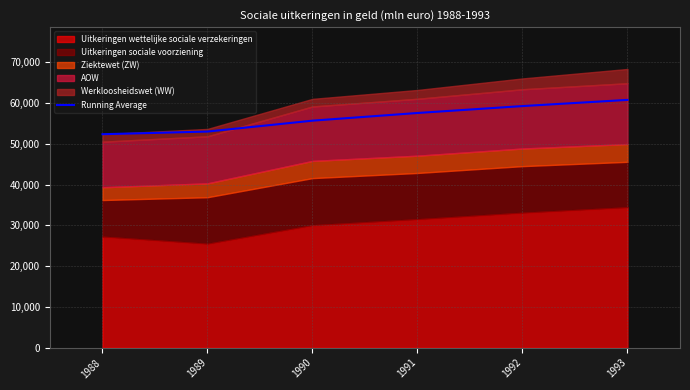

Count the number of categories in the chart.

6